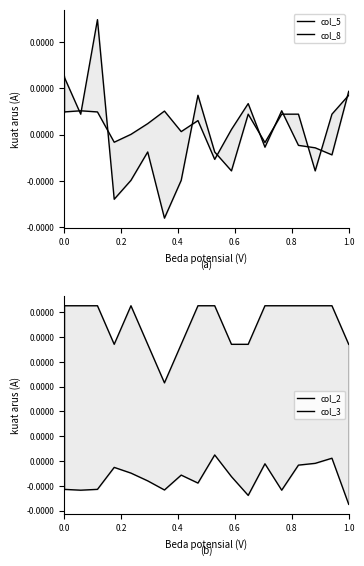

Rank the series at 0.4 from highest to lowest value.

col_2, col_5, col_8, col_3